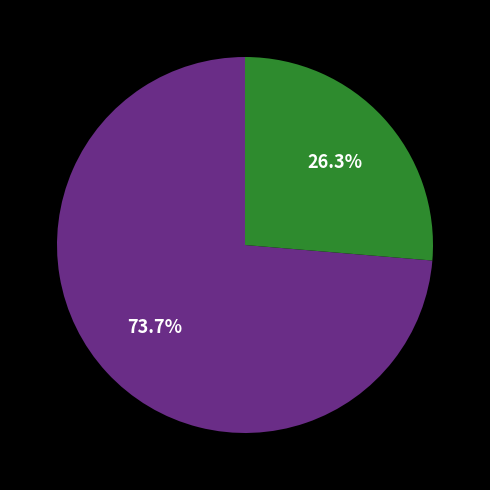

Is there a majority slice in this chart?

Yes